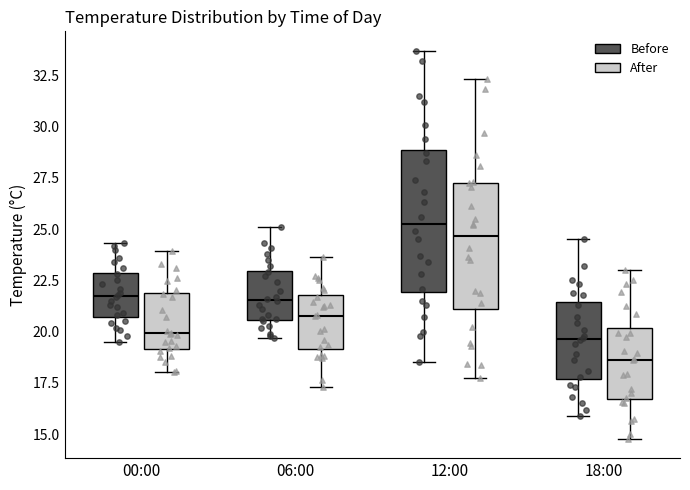

Reading left to right, read every box against the y-axis: the position of its median line, the range the box covers, and the ends of its whiskers. The values are not printed on the chart, so give them approximately, as read against the axis.

00:00 (Before): median 22.0, box 20.5 to 23.0, whiskers 19.5 to 24.5
00:00 (After): median 20.0, box 19.0 to 22.0, whiskers 18.0 to 24.0
06:00 (Before): median 21.5, box 20.5 to 23.0, whiskers 19.5 to 25.0
06:00 (After): median 21.0, box 19.0 to 22.0, whiskers 17.5 to 23.5
12:00 (Before): median 25.5, box 22.0 to 29.0, whiskers 18.5 to 33.5
12:00 (After): median 24.5, box 21.0 to 27.5, whiskers 17.5 to 32.5
18:00 (Before): median 19.5, box 17.5 to 21.5, whiskers 16.0 to 24.5
18:00 (After): median 18.5, box 16.5 to 20.0, whiskers 15.0 to 23.0